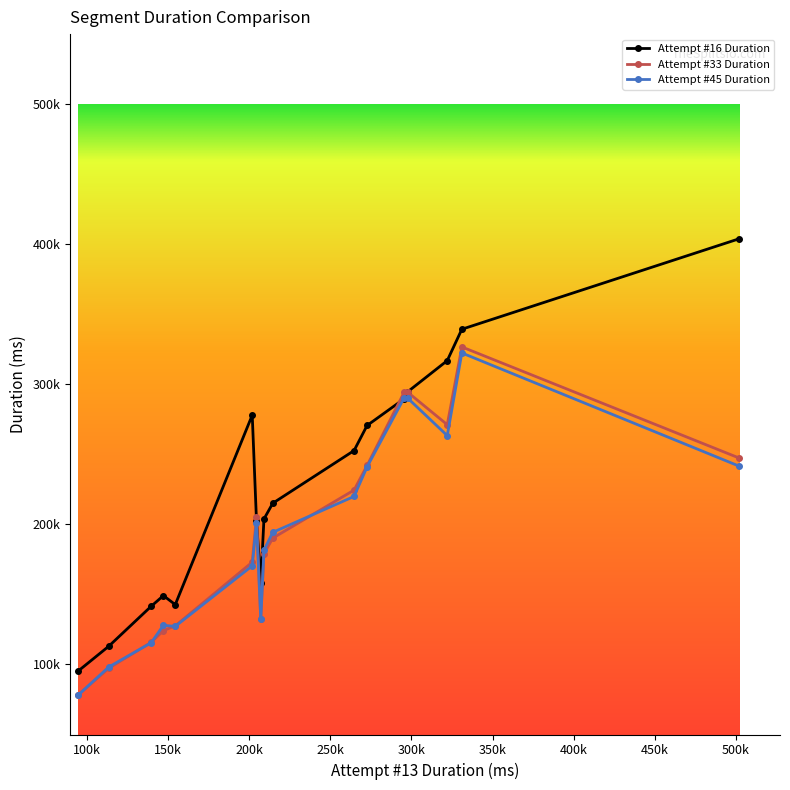

What is the minimum value shown in the chart?

77941